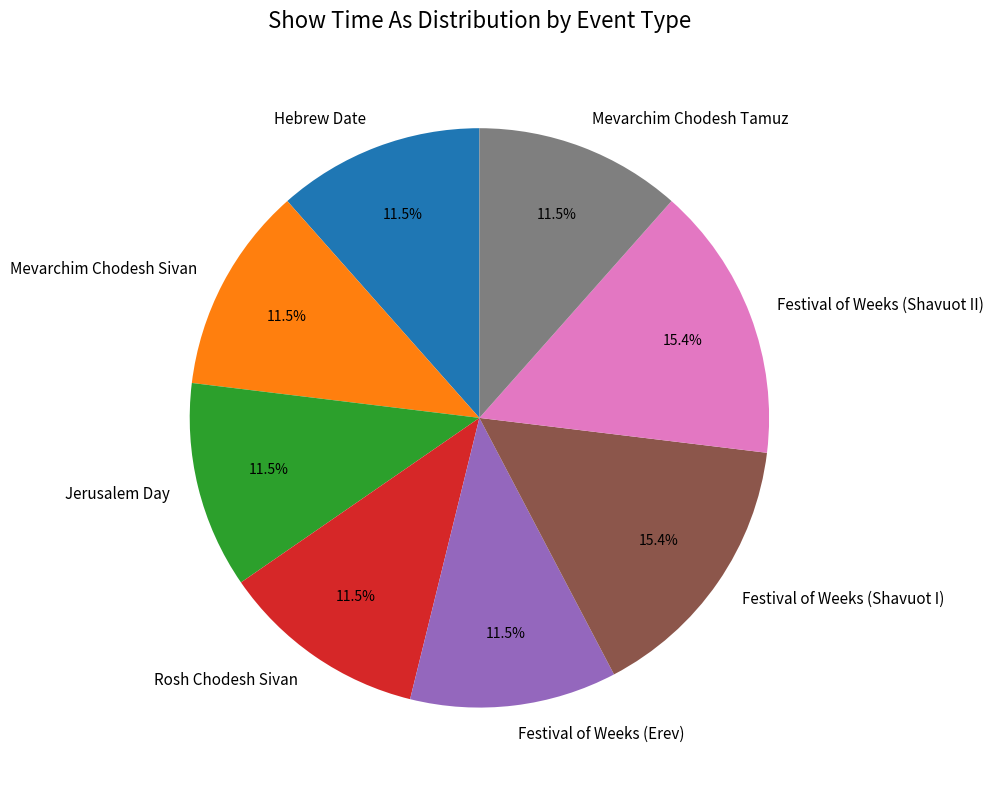

What percentage is the Festival of Weeks (Shavuot II) slice, to the nearest percent?

15%